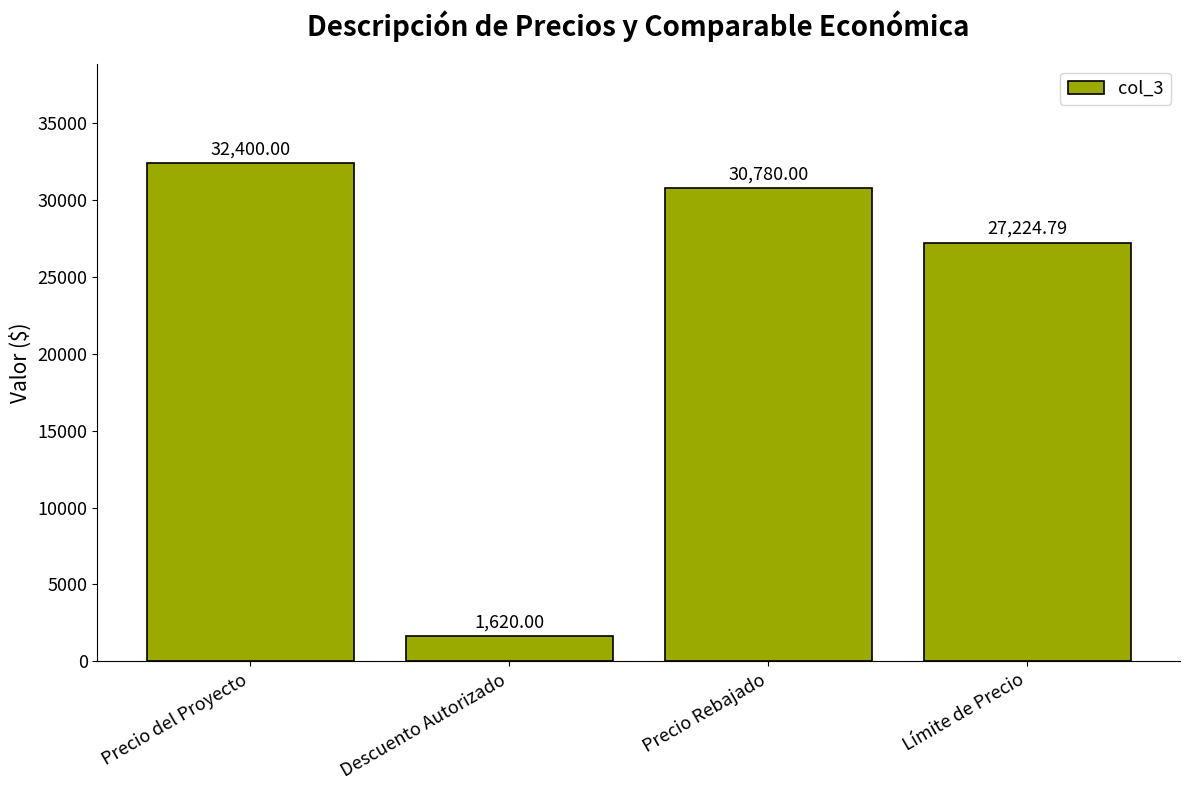

What is the label of the 4th bar from the left?

Límite de Precio